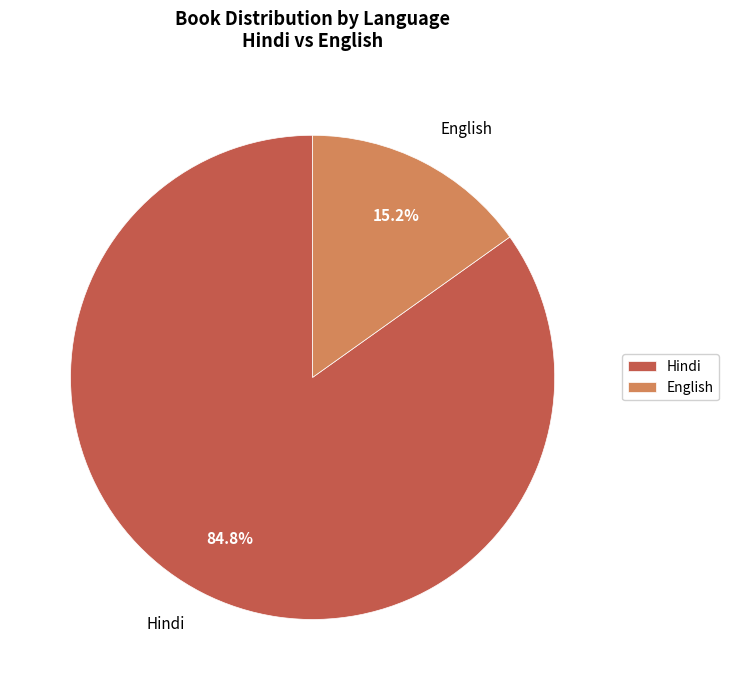

Which category has the smallest portion of the pie?

English